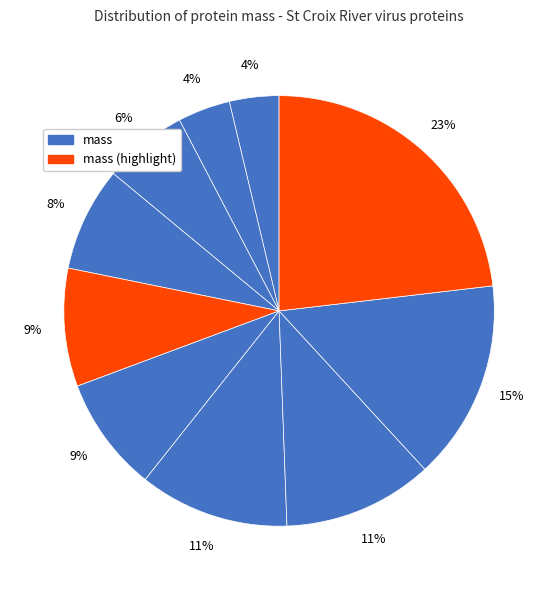

Count the number of slices in the pie.

10